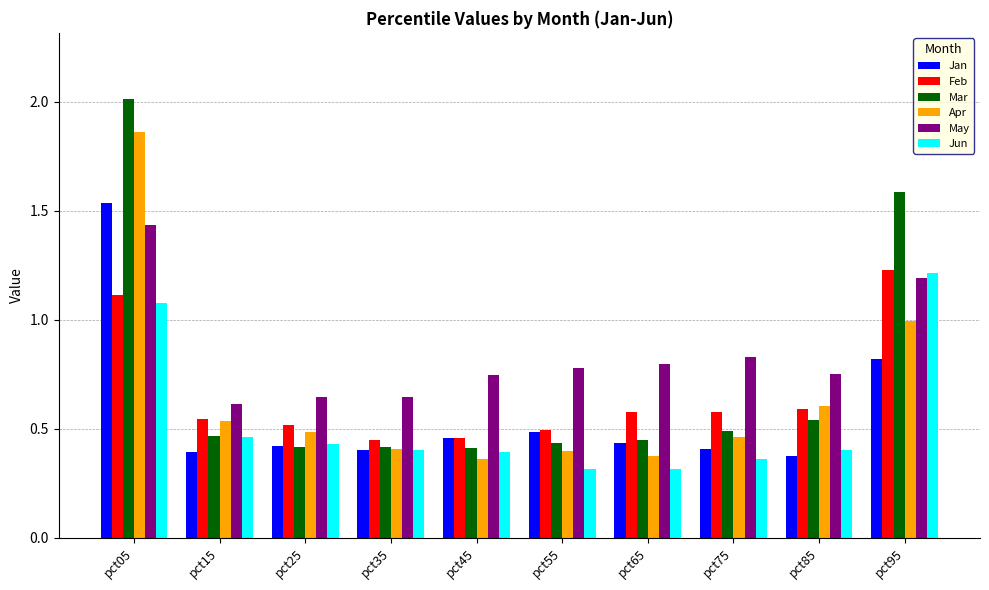

What is the difference between the maximum and minimum values in the Mar series?

1.6